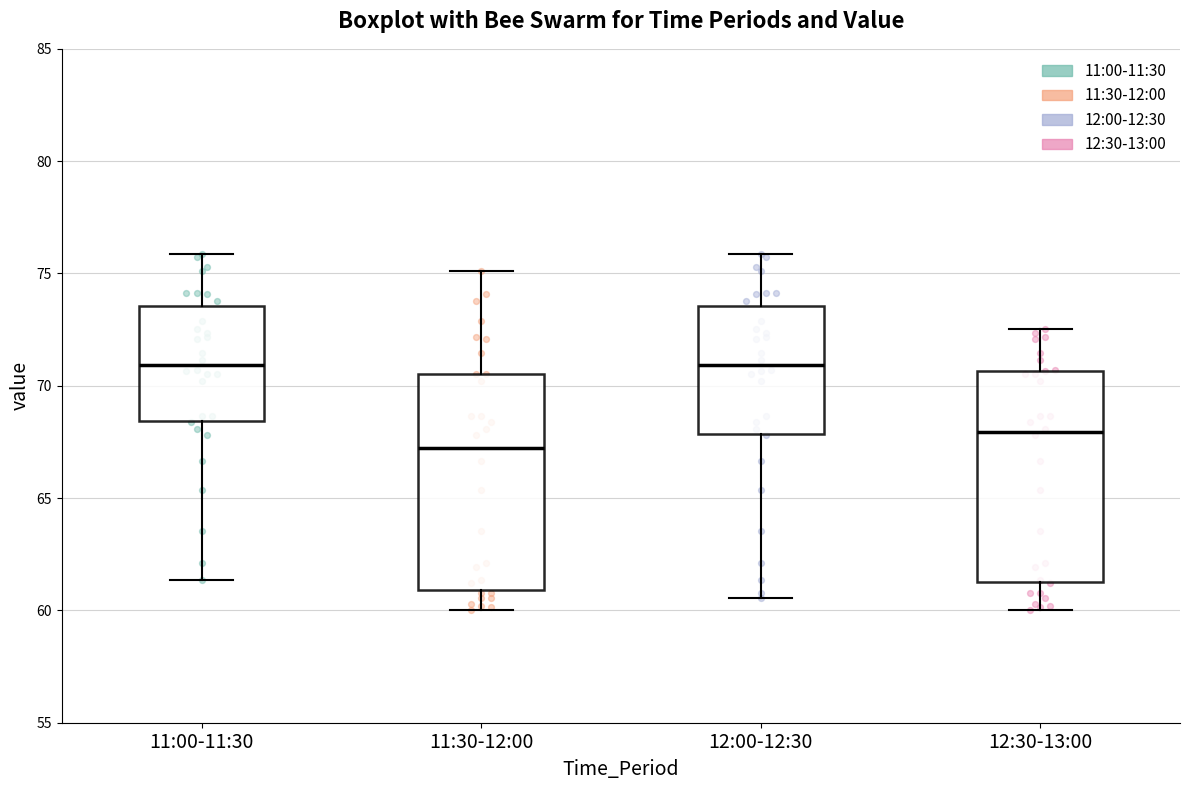

Reading left to right, read every box against the y-axis: the position of its median line, the range the box covers, and the ends of its whiskers. The values are not printed on the chart, so give them approximately, as read against the axis.

11:00-11:30: median 71.0, box 68.5 to 73.5, whiskers 61.5 to 76.0
11:30-12:00: median 67.0, box 61.0 to 70.5, whiskers 60.0 to 75.0
12:00-12:30: median 71.0, box 68.0 to 73.5, whiskers 60.5 to 76.0
12:30-13:00: median 68.0, box 61.5 to 70.5, whiskers 60.0 to 72.5